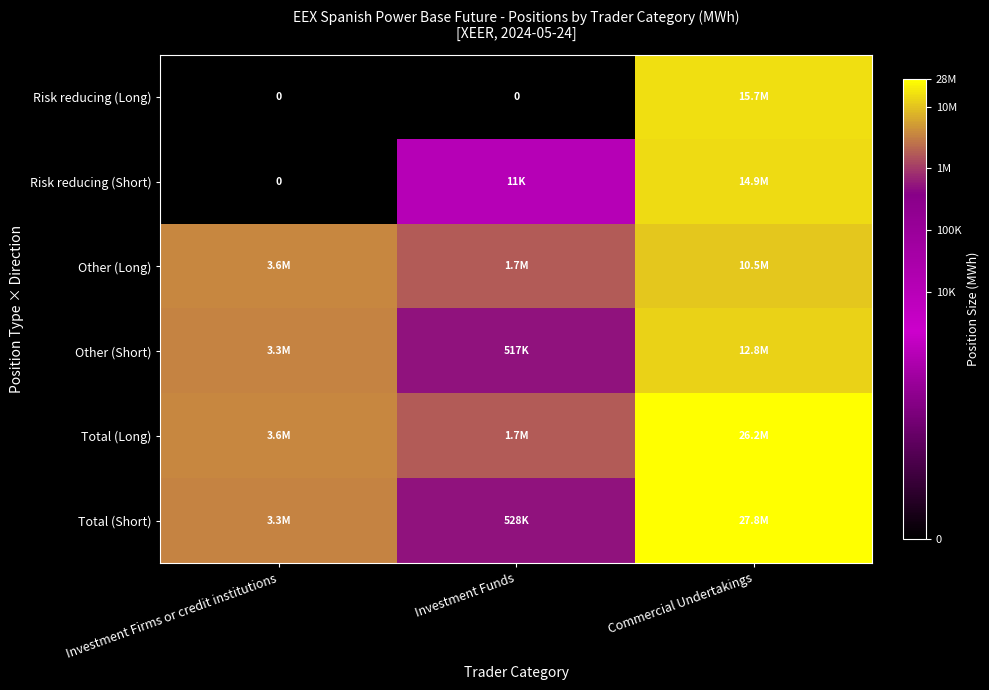

The value of Total (Long) at Investment Funds is 23.2. True or false?

False